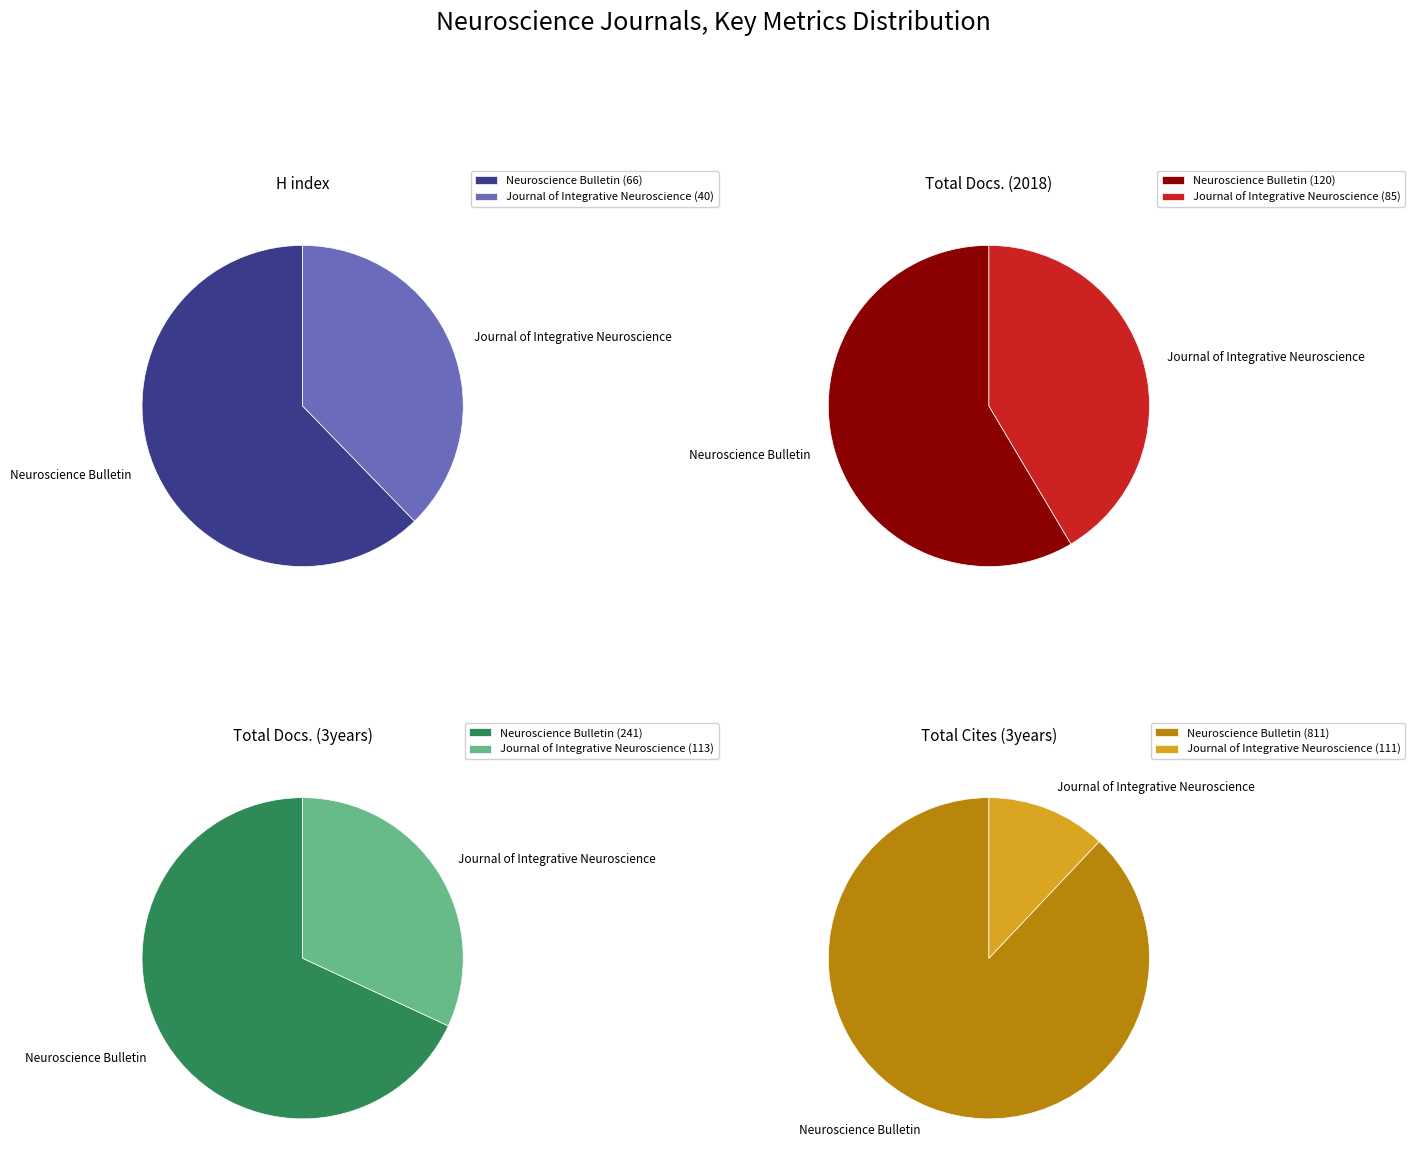

How much of the chart is everything except Neuroscience Bulletin?

37.7%